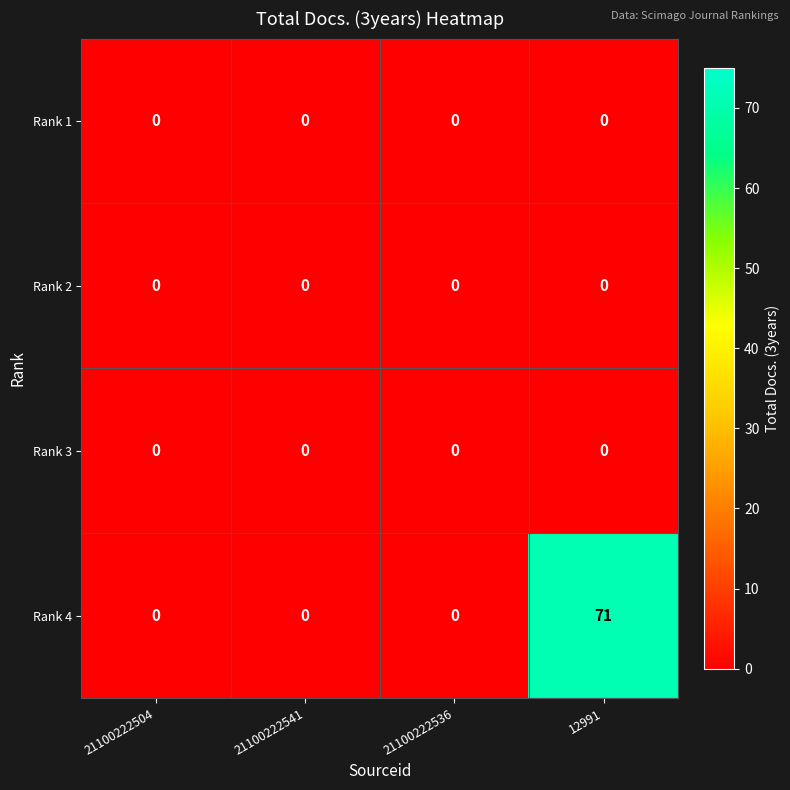

Is it true that Rank 2 equals 0 at 21100222541?

True